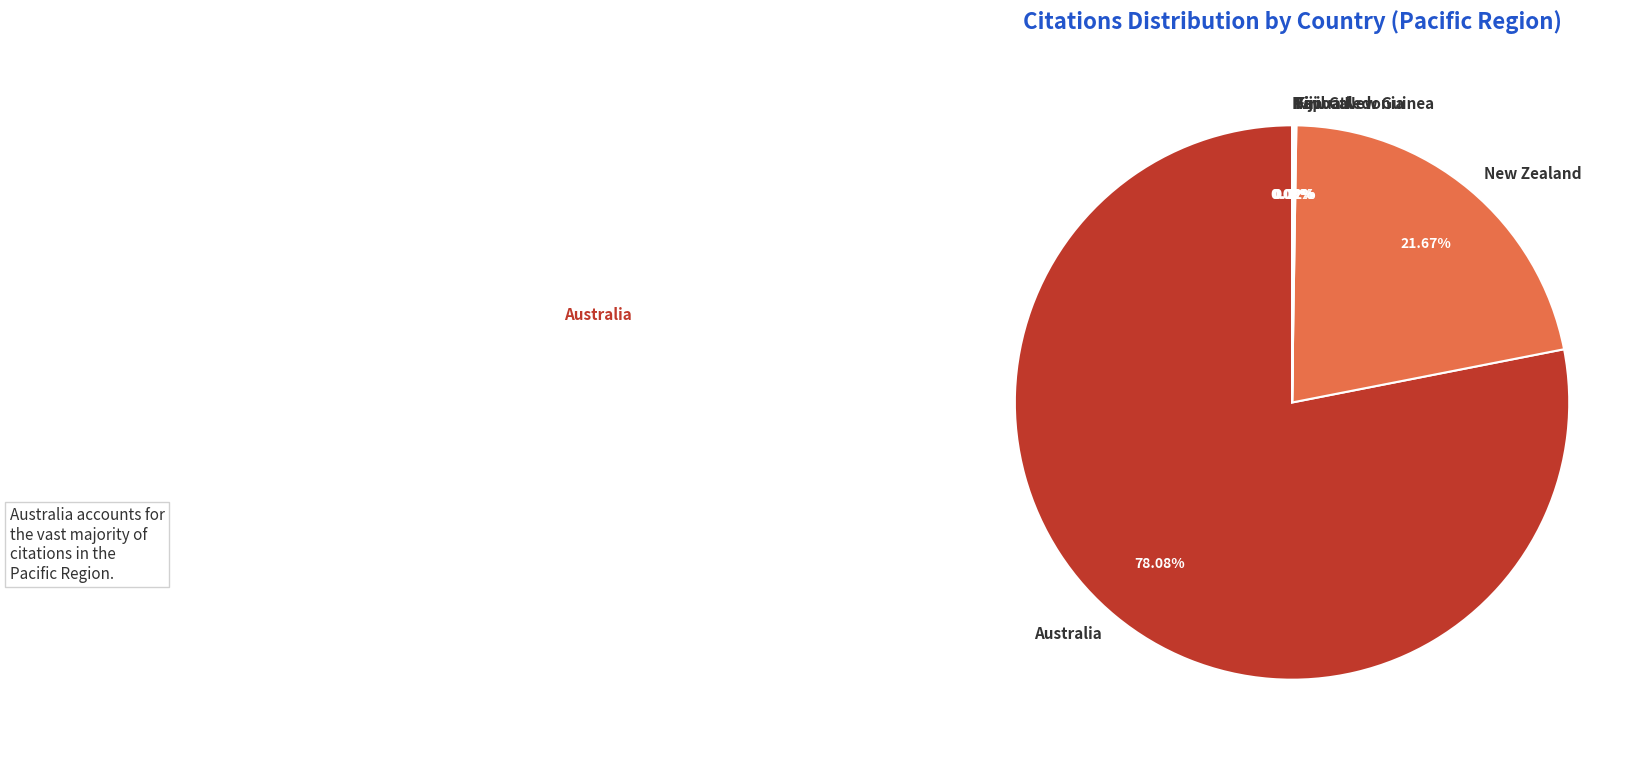

Is there a majority slice in this chart?

Yes